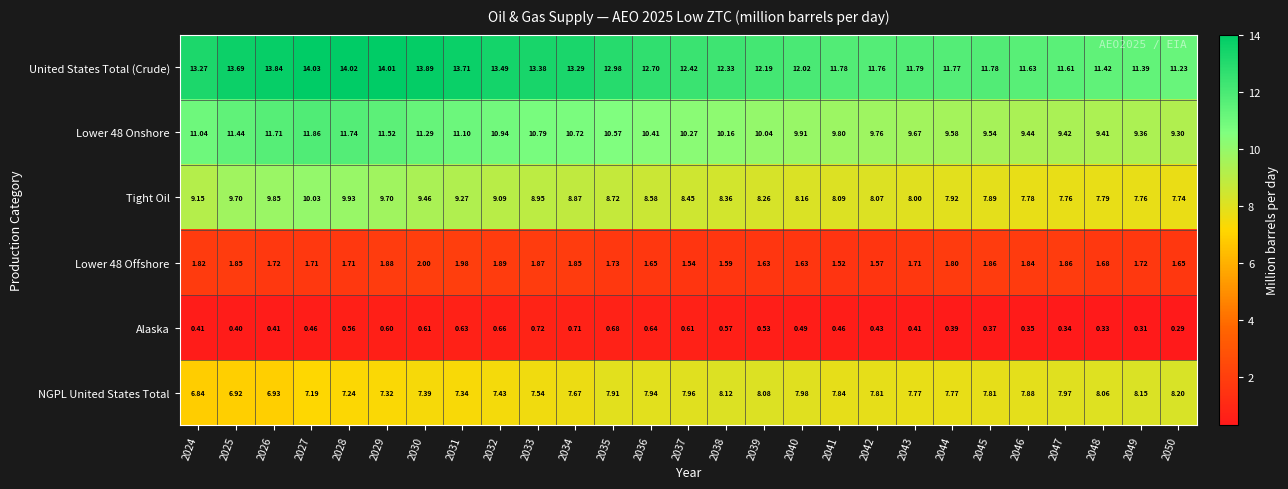

At 2027, list the series in order from largest to smallest.

United States Total (Crude), Lower 48 Onshore, Tight Oil, NGPL United States Total, Lower 48 Offshore, Alaska